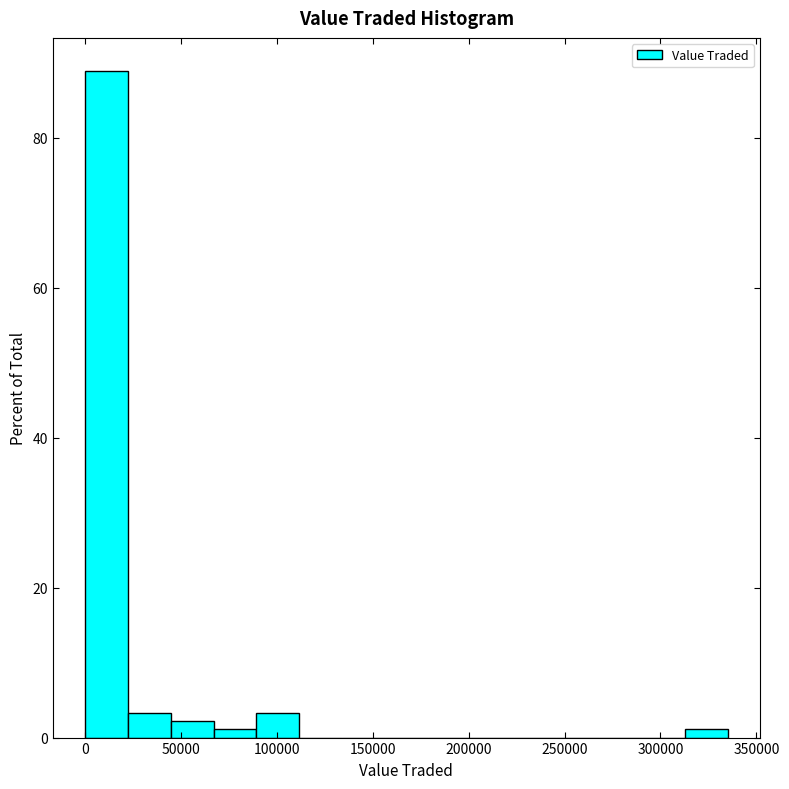

Over which range of the x-axis is the bar tallest?

0 to 20000